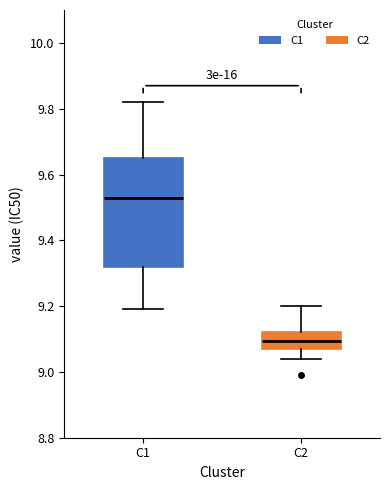

Reading left to right, read every box against the y-axis: the position of its median line, the range the box covers, and the ends of its whiskers. The values are not printed on the chart, so give them approximately, as read against the axis.

C1: median 9.54, box 9.32 to 9.66, whiskers 9.20 to 9.82
C2: median 9.10, box 9.08 to 9.12, whiskers 9.04 to 9.20